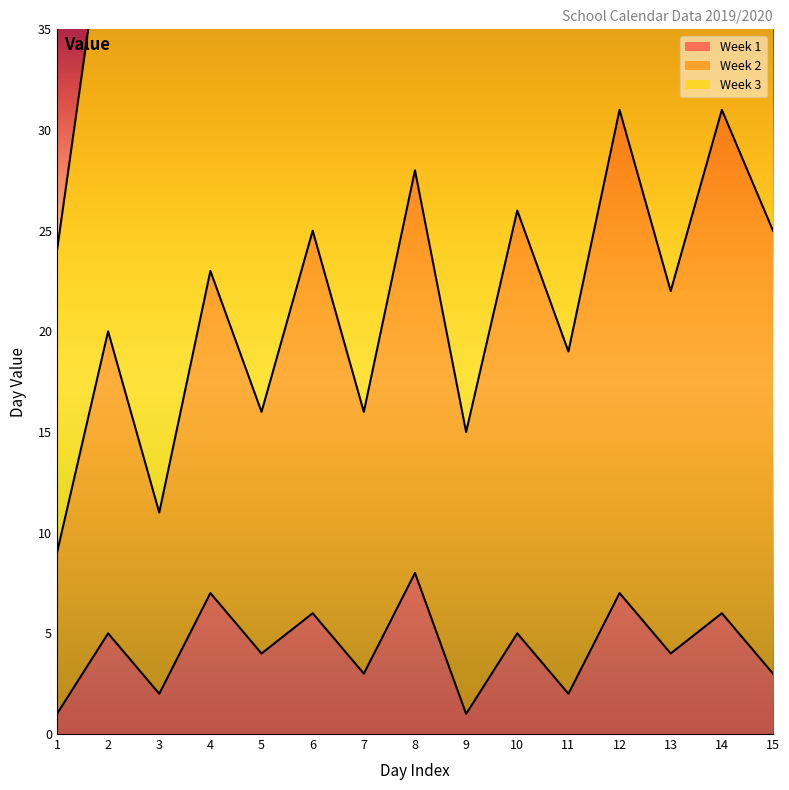

How many lines are shown in the chart?

3